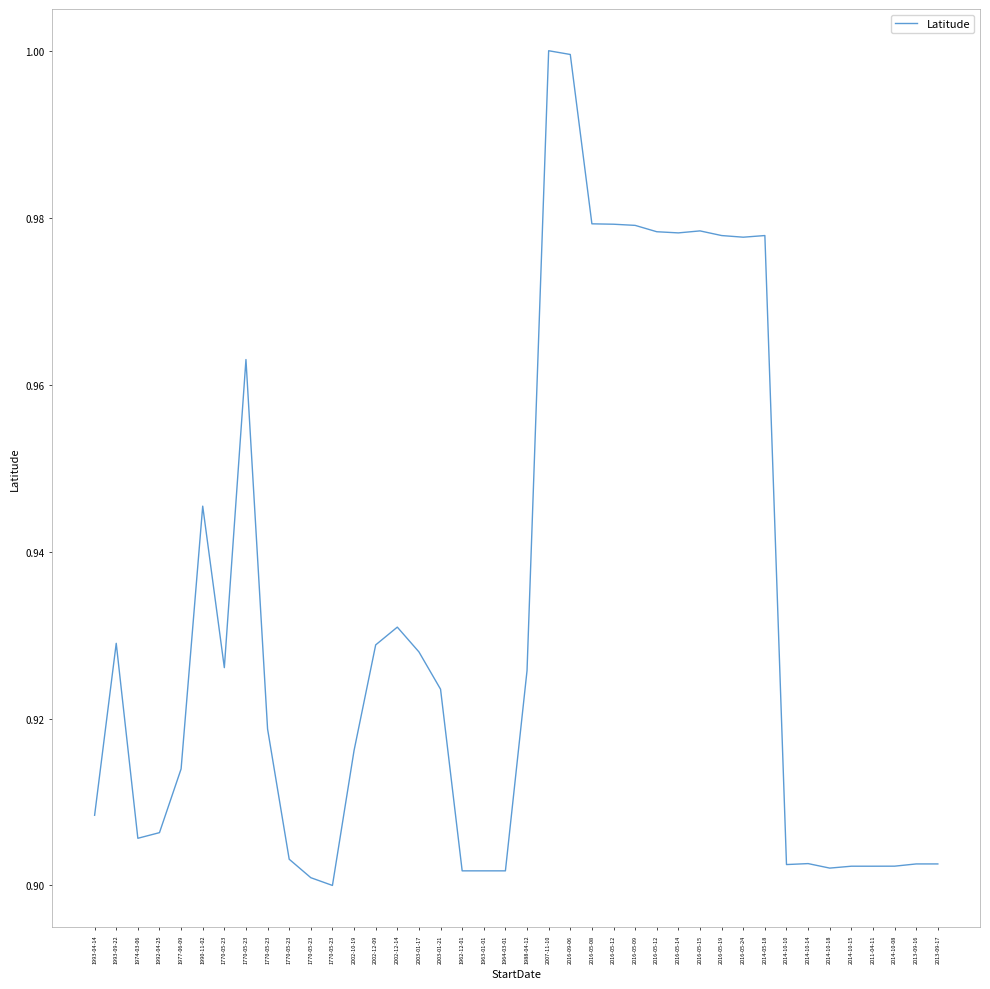

Reading left to right, transcribe all the data shown in this chart.

0.9	0.9	0.9	0.9	0.9	0.9	0.9	1.0	0.9	0.9	0.9	0.9	0.9	0.9	0.9	0.9	0.9	0.9	0.9	0.9	0.9	1.0	1.0	1.0	1.0	1.0	1.0	1.0	1.0	1.0	1.0	1.0	0.9	0.9	0.9	0.9	0.9	0.9	0.9	0.9